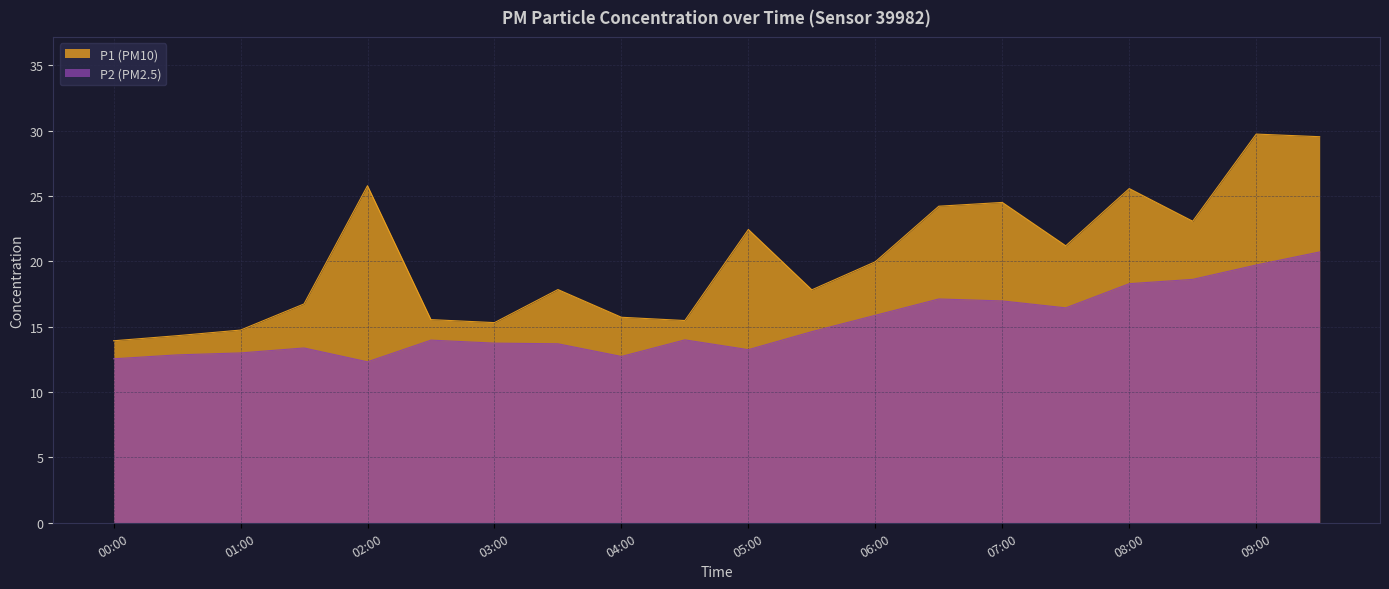

How many lines are shown in the chart?

2